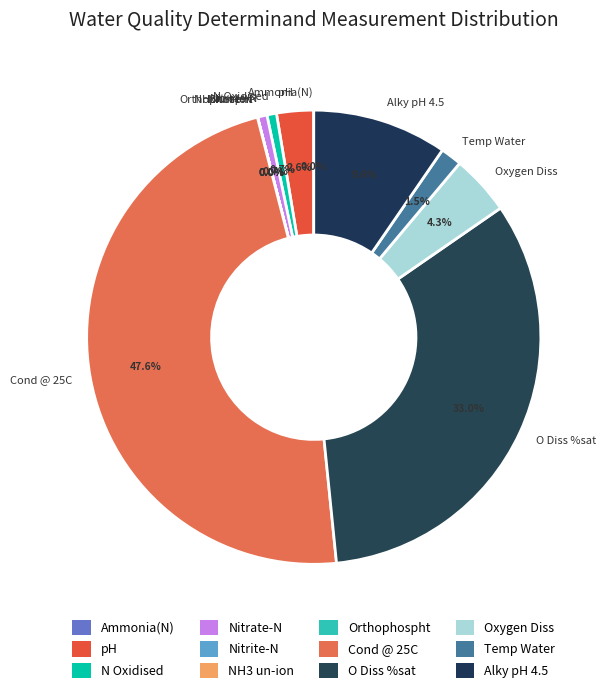

What portion of the pie excludes Cond @ 25C?

52.4%